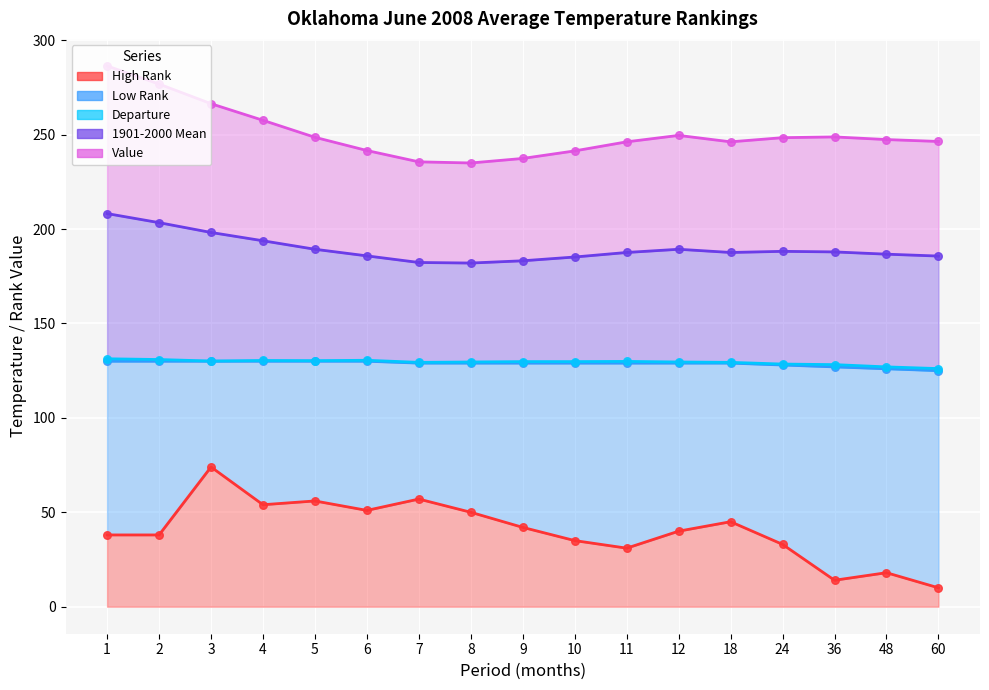

At how many categories does at least one series exceed 197?

17